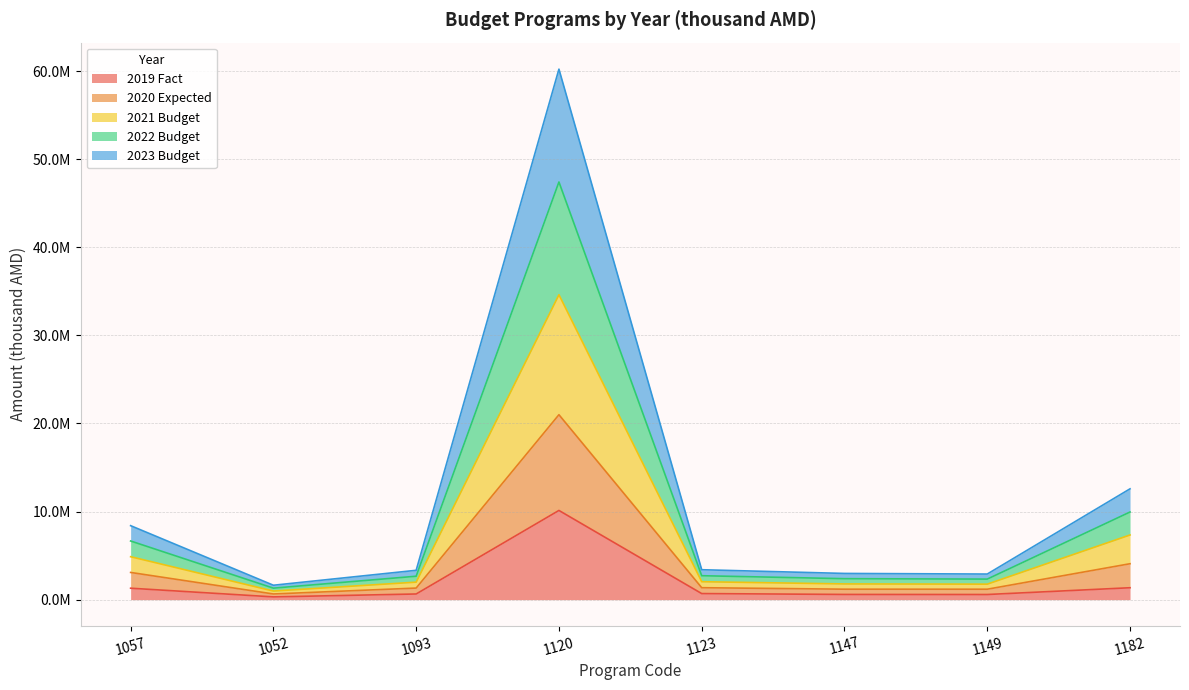

List the labels in order of 2023 Budget value, largest first.

1120, 1182, 1057, 1123, 1093, 1147, 1149, 1052